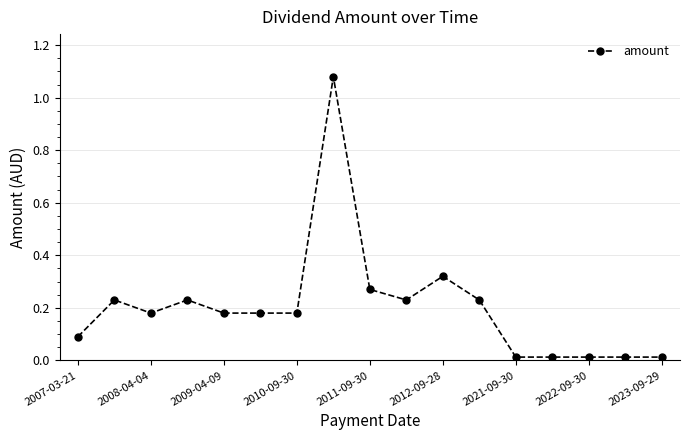

True or false: the data has more than 0 interior local peaks.

True